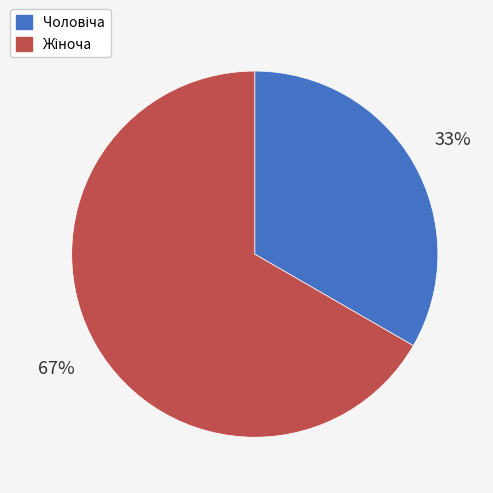

Is there a majority slice in this chart?

Yes